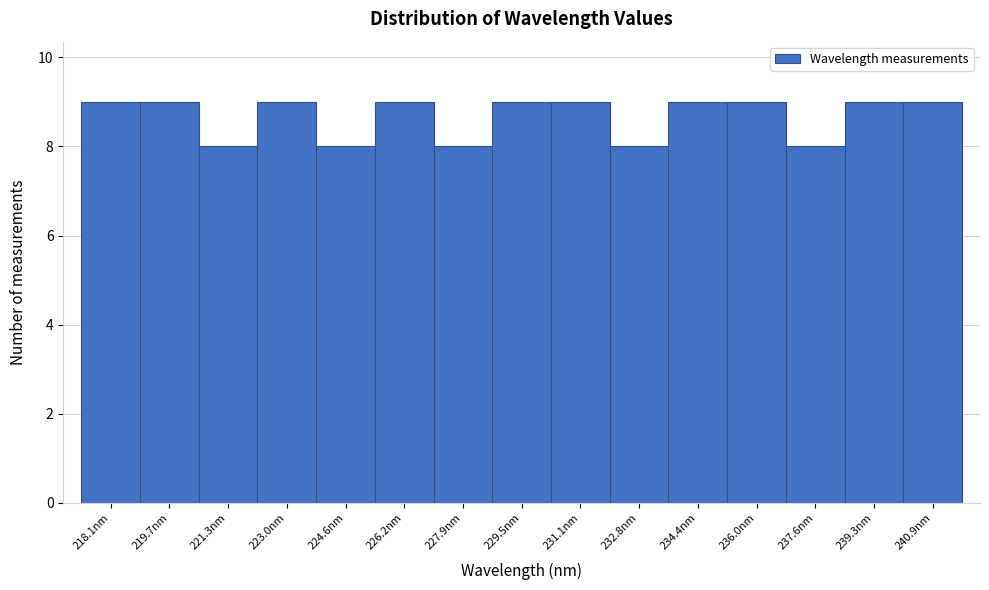

Reading right to left, what are all the values shown in this chart?

240.9nm=9	239.3nm=9	237.6nm=8	236.0nm=9	234.4nm=9	232.8nm=8	231.1nm=9	229.5nm=9	227.9nm=8	226.2nm=9	224.6nm=8	223.0nm=9	221.3nm=8	219.7nm=9	218.1nm=9